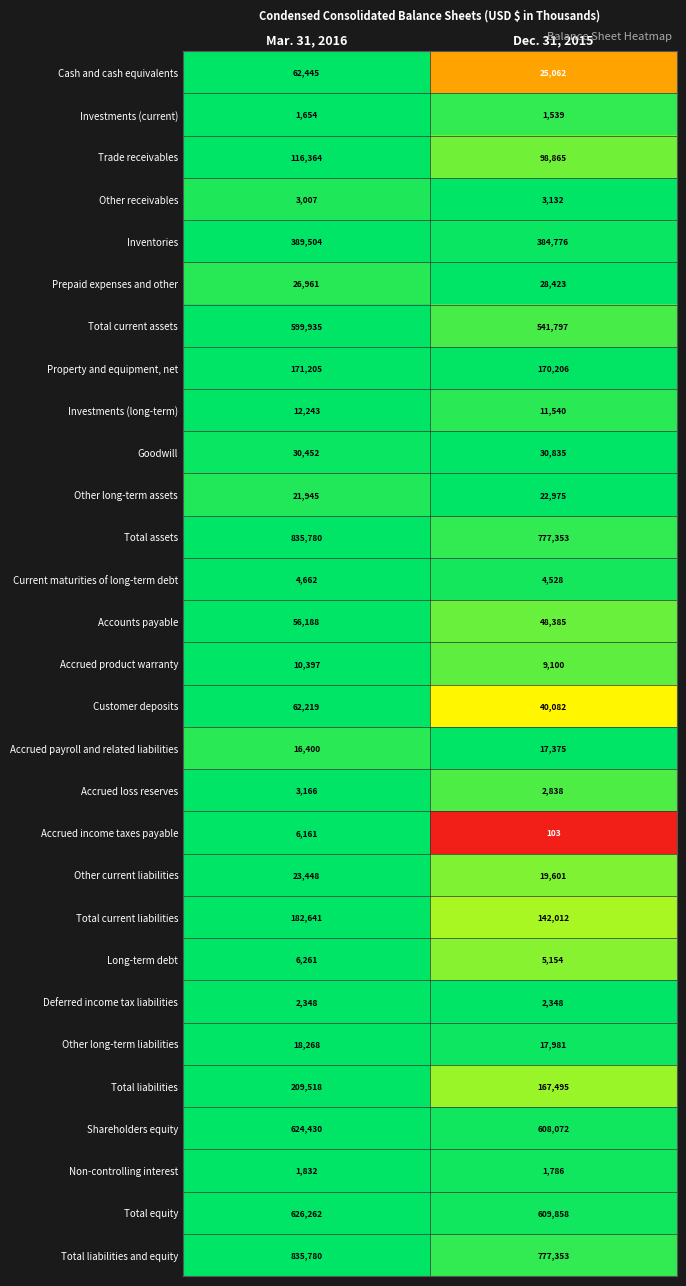

What is the spread (max minus min) of values at Mar. 31, 2016?

834126